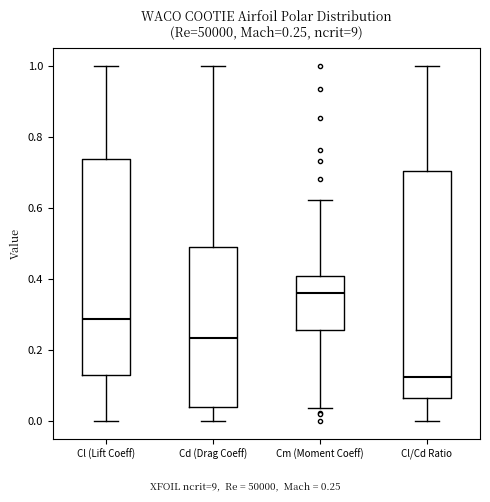

Which box has the highest median line?

Cm (Moment Coeff)